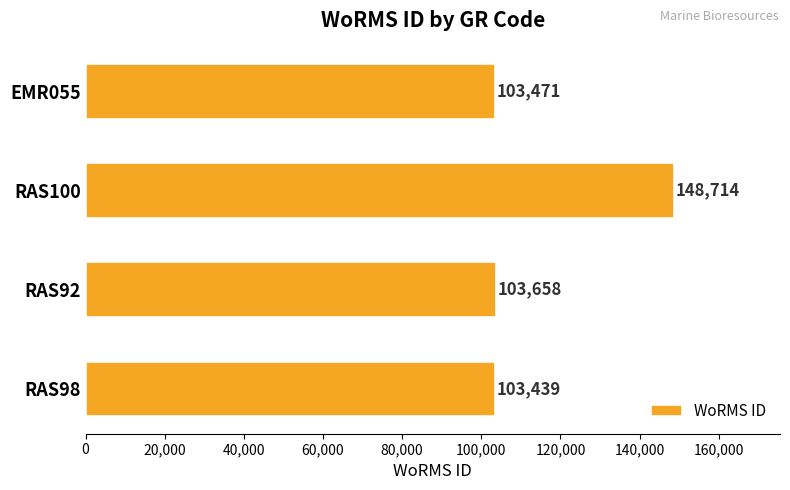

Which category has the highest value across all series?

RAS100